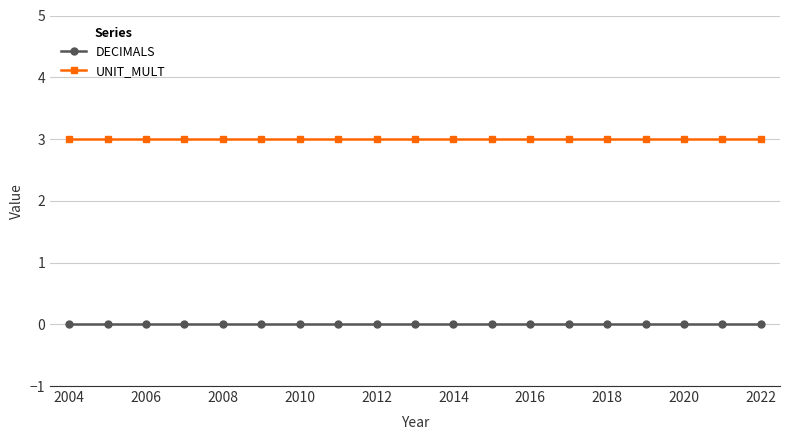

What is the maximum value for UNIT_MULT?

3